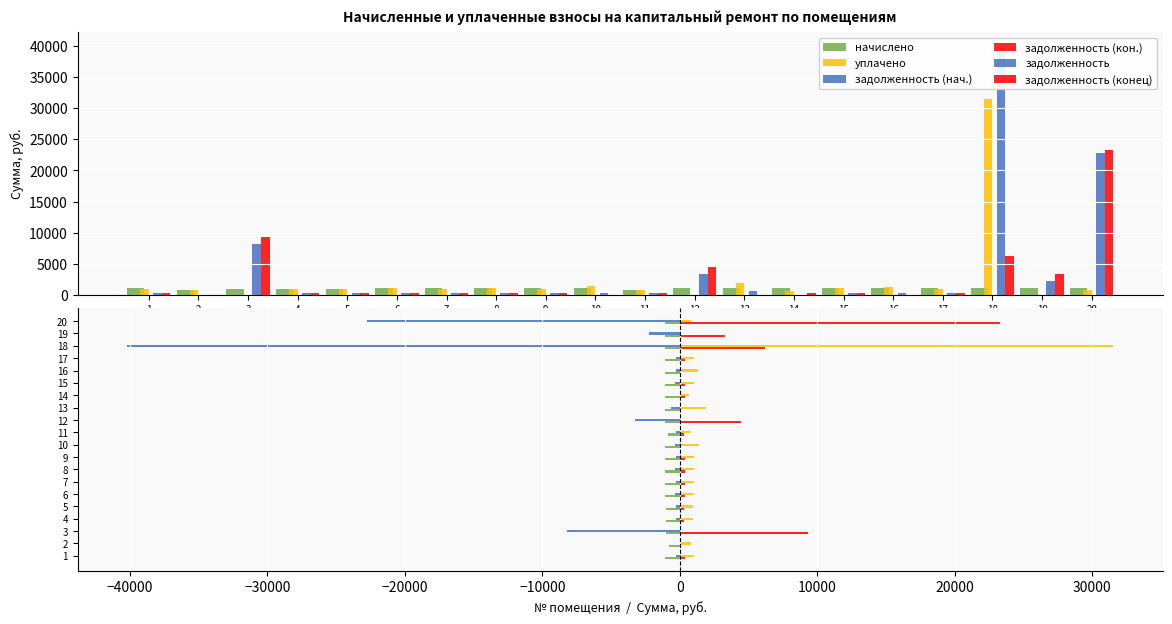

What is the maximum value for задолженность (конец)?

23324.6